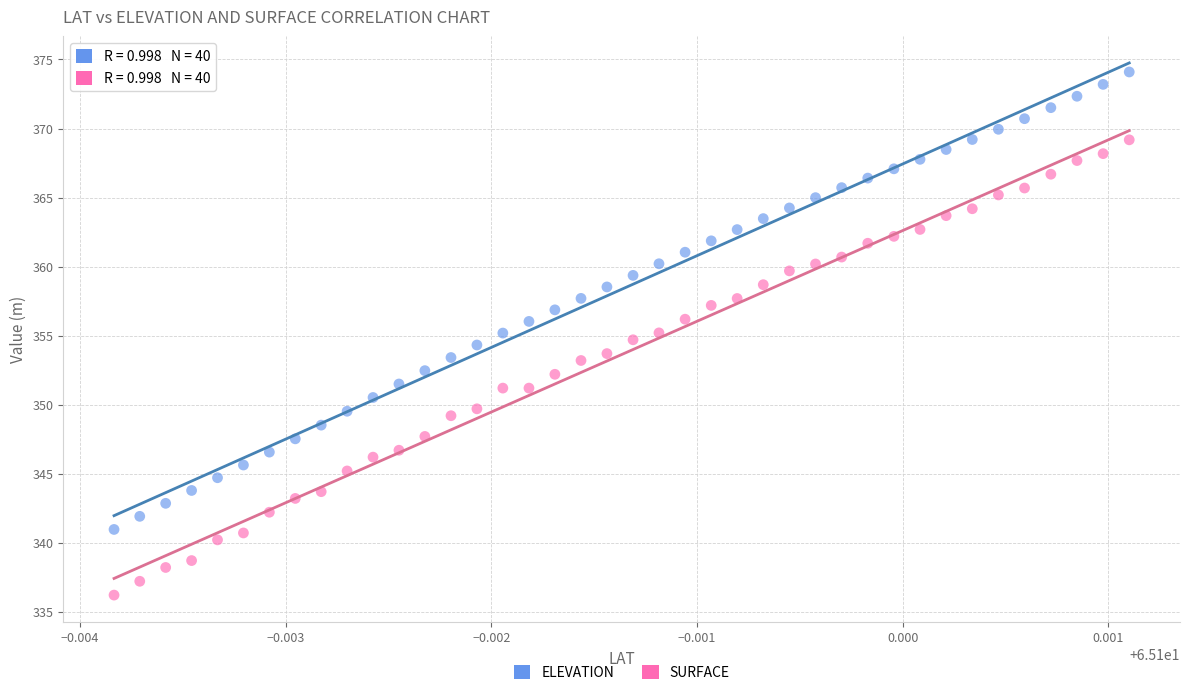

Which series has the widest spread of Y values?

ELEVATION